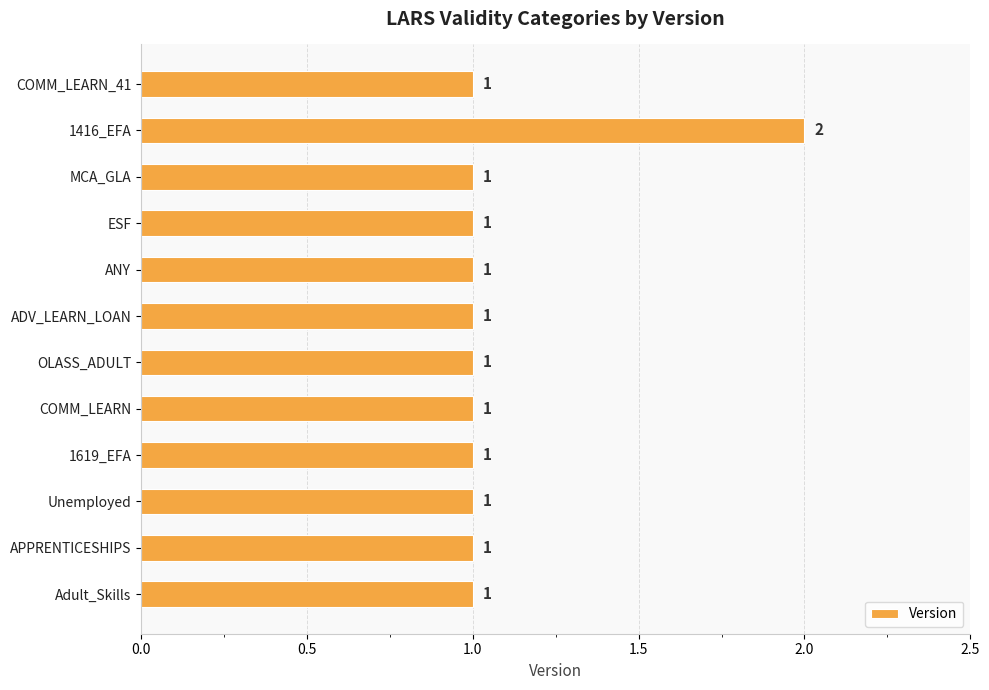

Reading bottom to top, what are all the values shown in this chart?

Adult_Skills=1	APPRENTICESHIPS=1	Unemployed=1	1619_EFA=1	COMM_LEARN=1	OLASS_ADULT=1	ADV_LEARN_LOAN=1	ANY=1	ESF=1	MCA_GLA=1	1416_EFA=2	COMM_LEARN_41=1